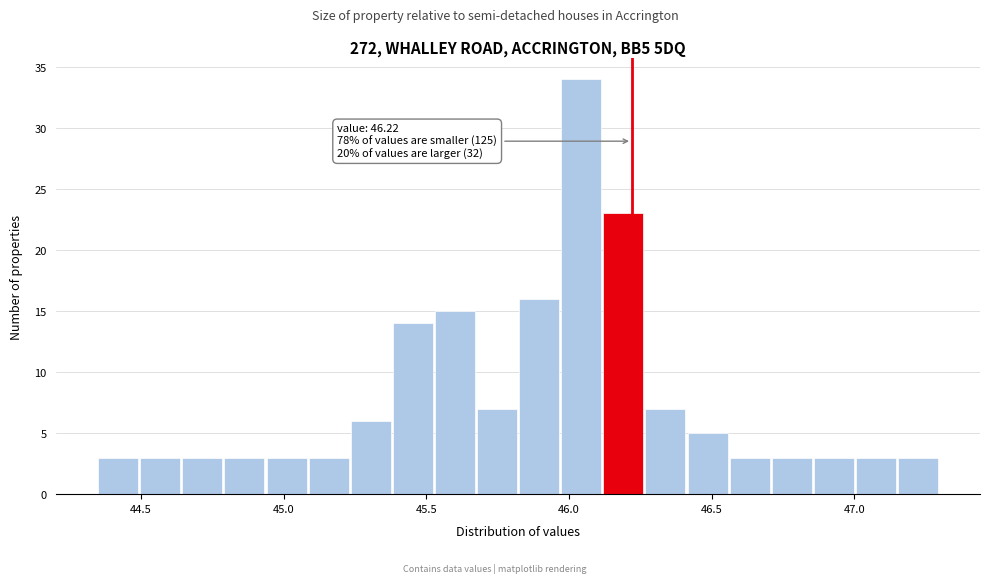

Read against the x-axis, roughly where is the centre of the tallest bar?

46.05